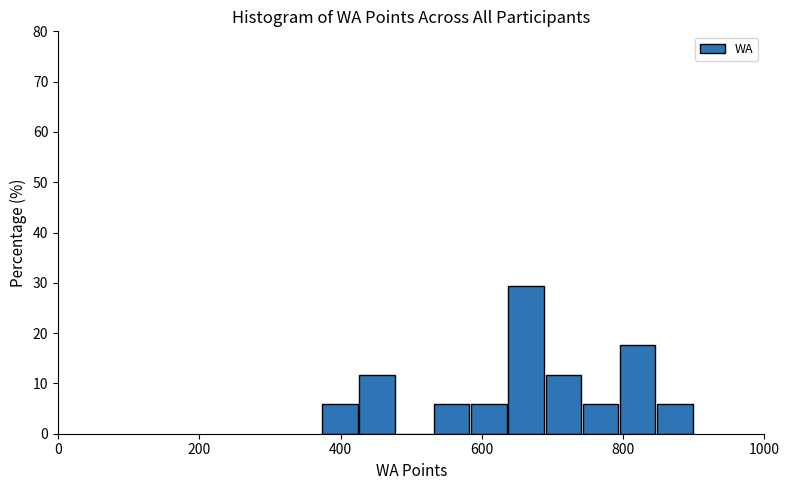

Around what value on the x-axis is the tallest bar? Give the approximate position of its centre, as read against the axis.

660